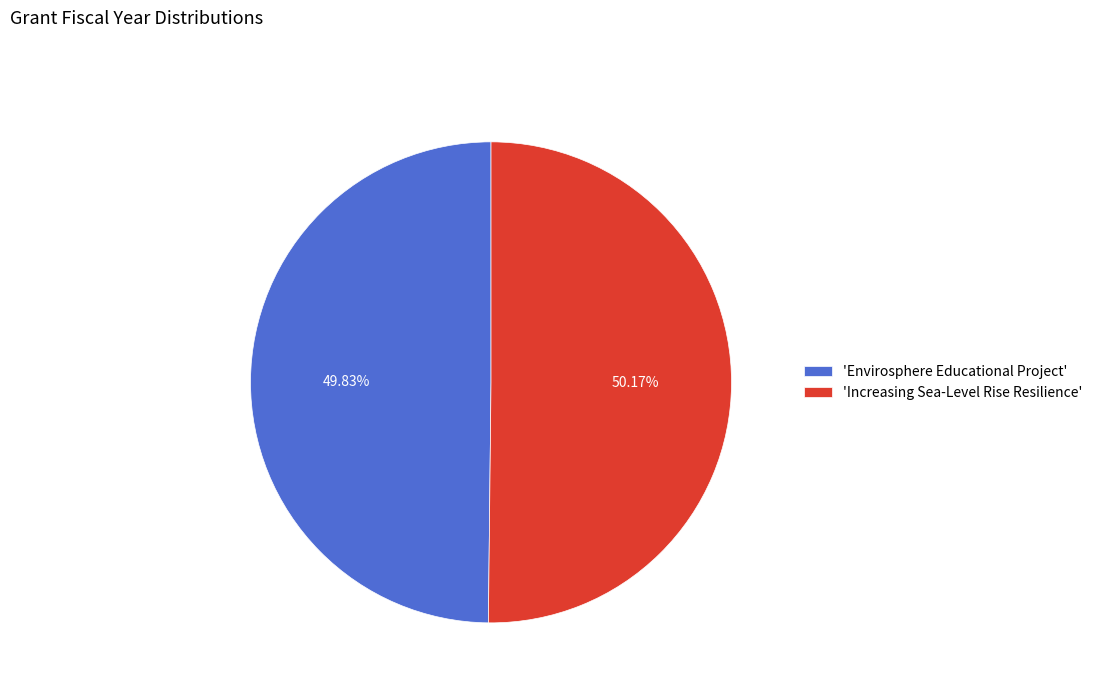

Do 'Increasing Sea-Level Rise Resilience' and 'Envirosphere Educational Project' together represent more than half of the pie?

Yes